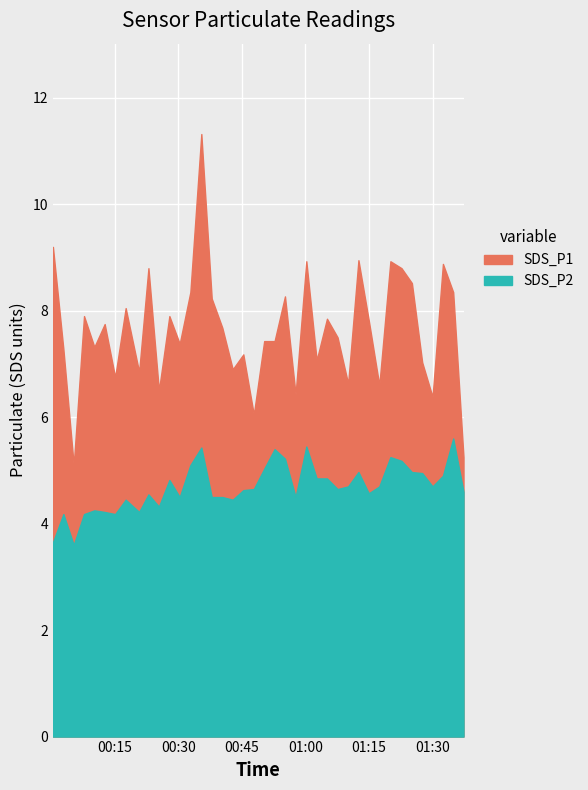

What are all the series names shown in the legend?

SDS_P1, SDS_P2